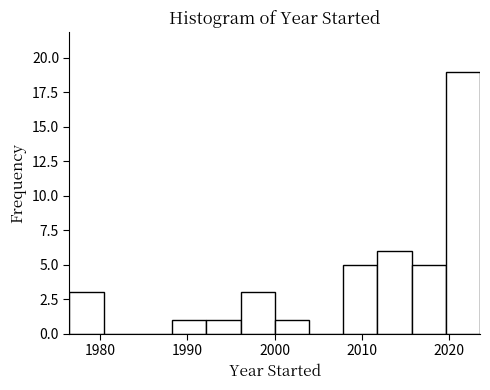

Read against the x-axis, roughly where is the centre of the tallest bar?

2022